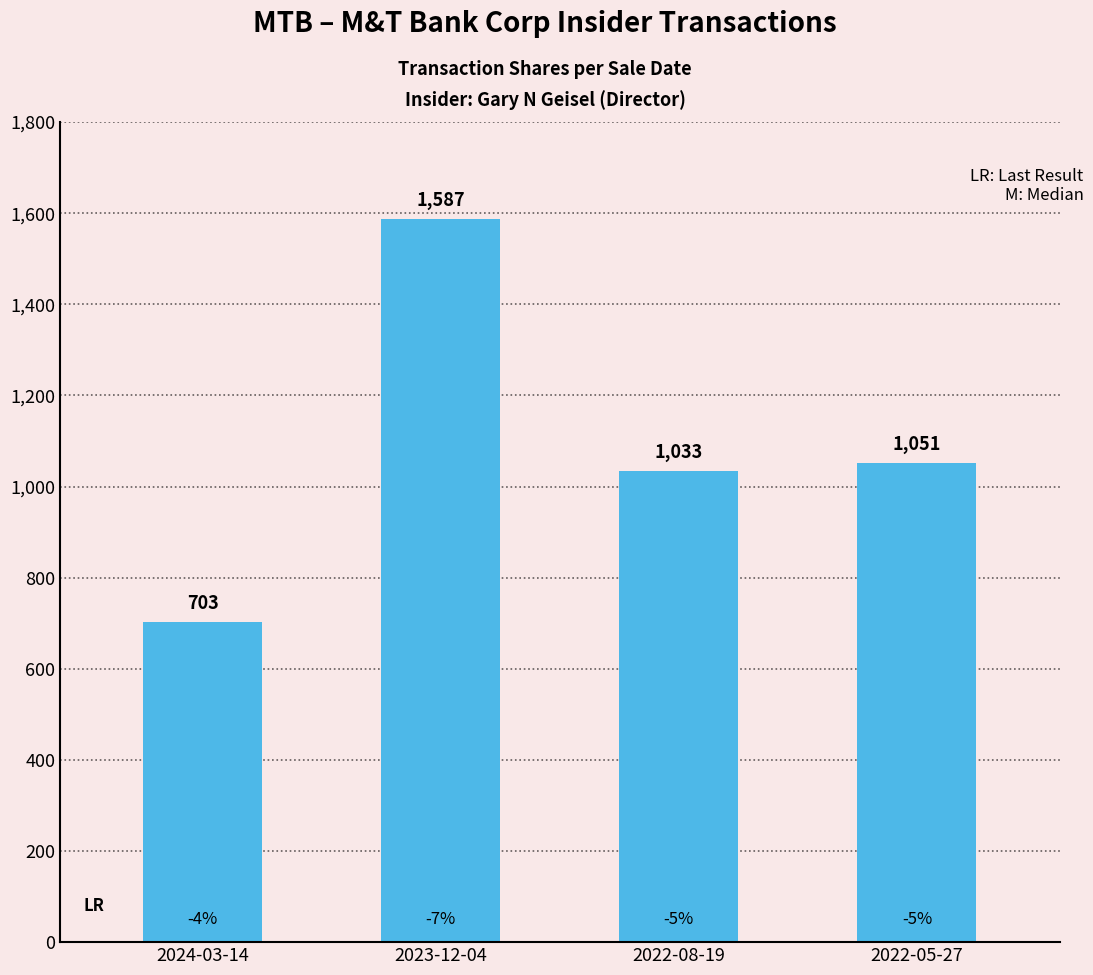

What is the difference between the maximum and minimum values?

884